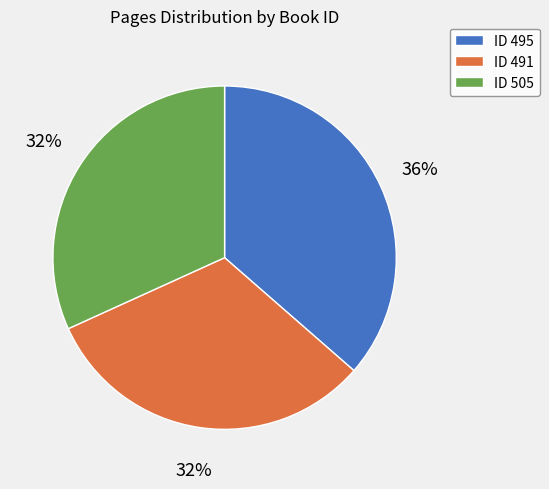

To the nearest percent, what is the average slice percentage?

33%